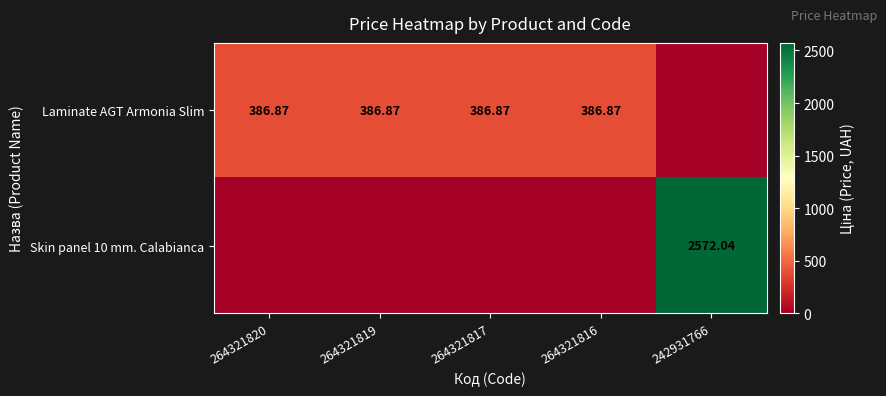

How many series are shown in this chart?

2